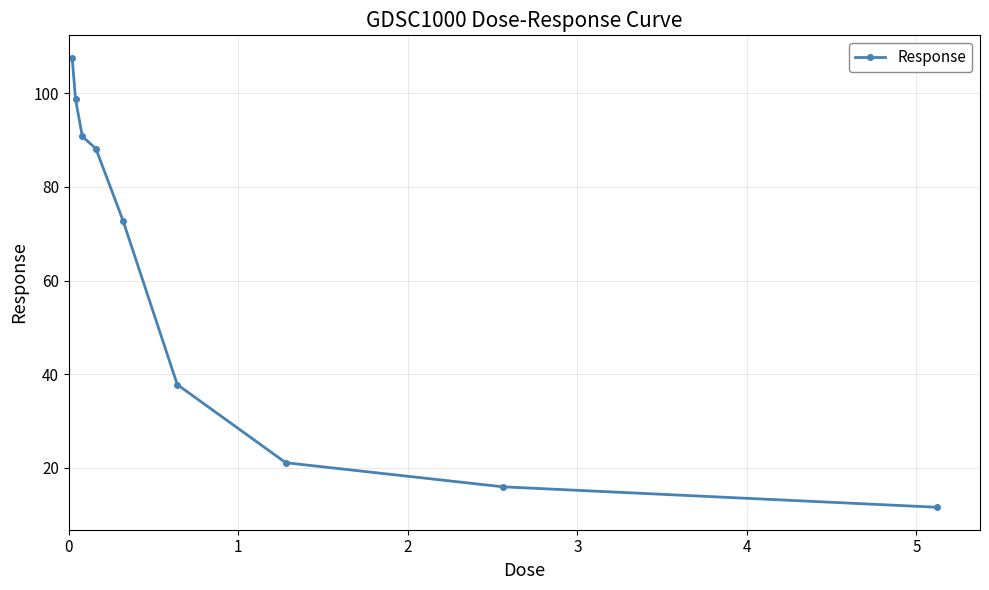

How many data points are less than 72?

4